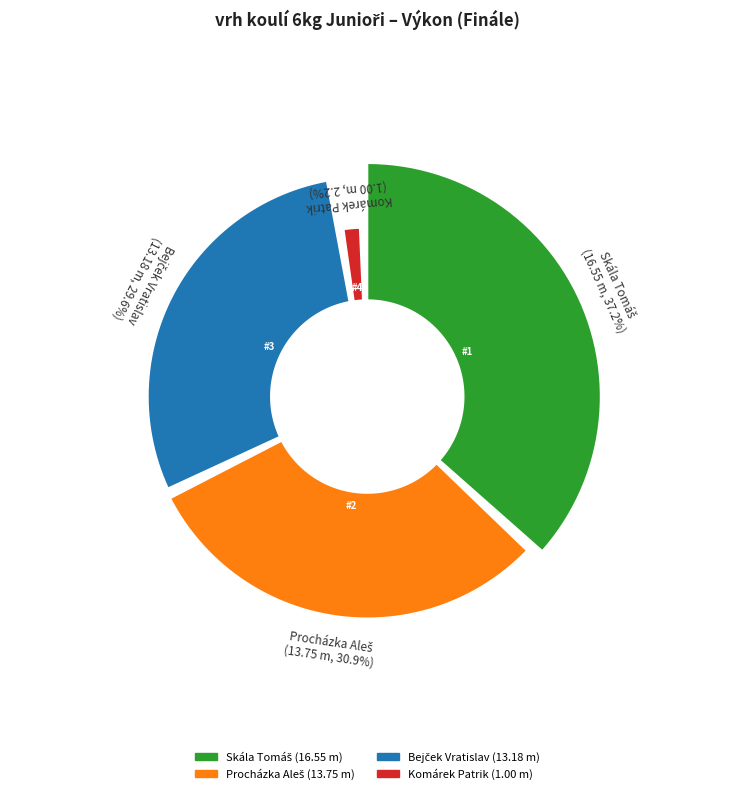

Count the number of slices in the pie.

4